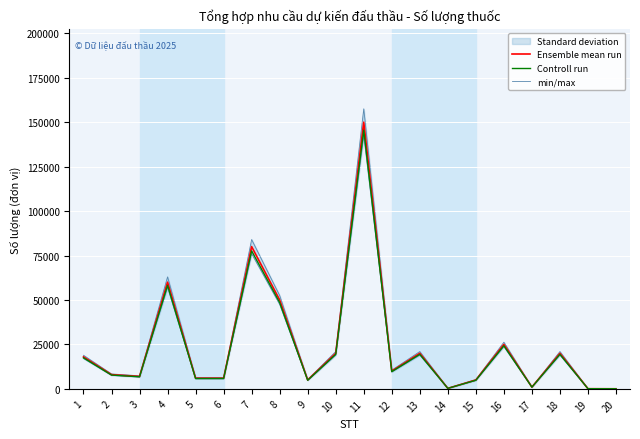

How many data points does each series have?

20